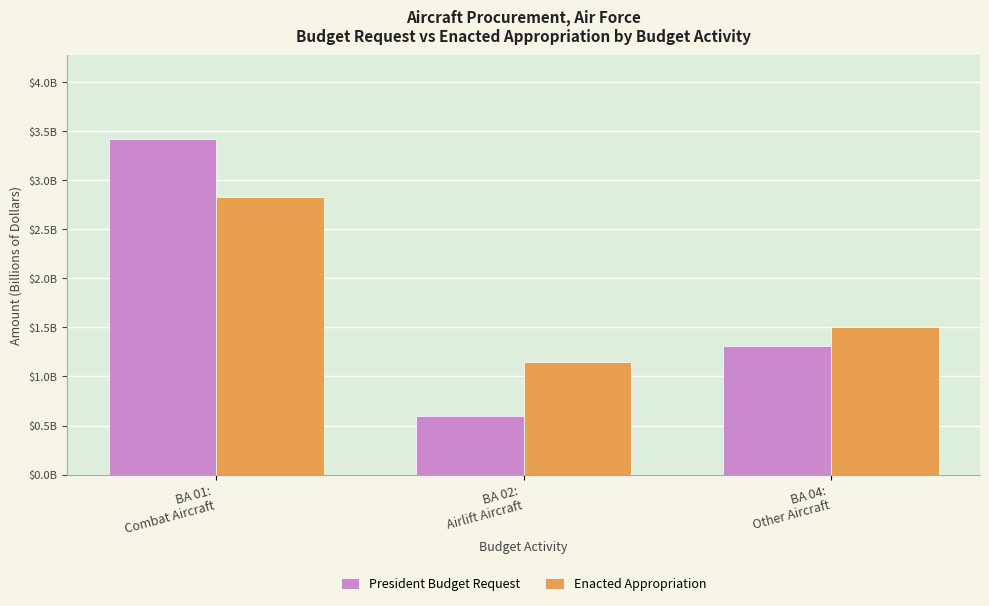

What is the value of the Enacted Appropriation bar at the 2nd from the left?

1.2